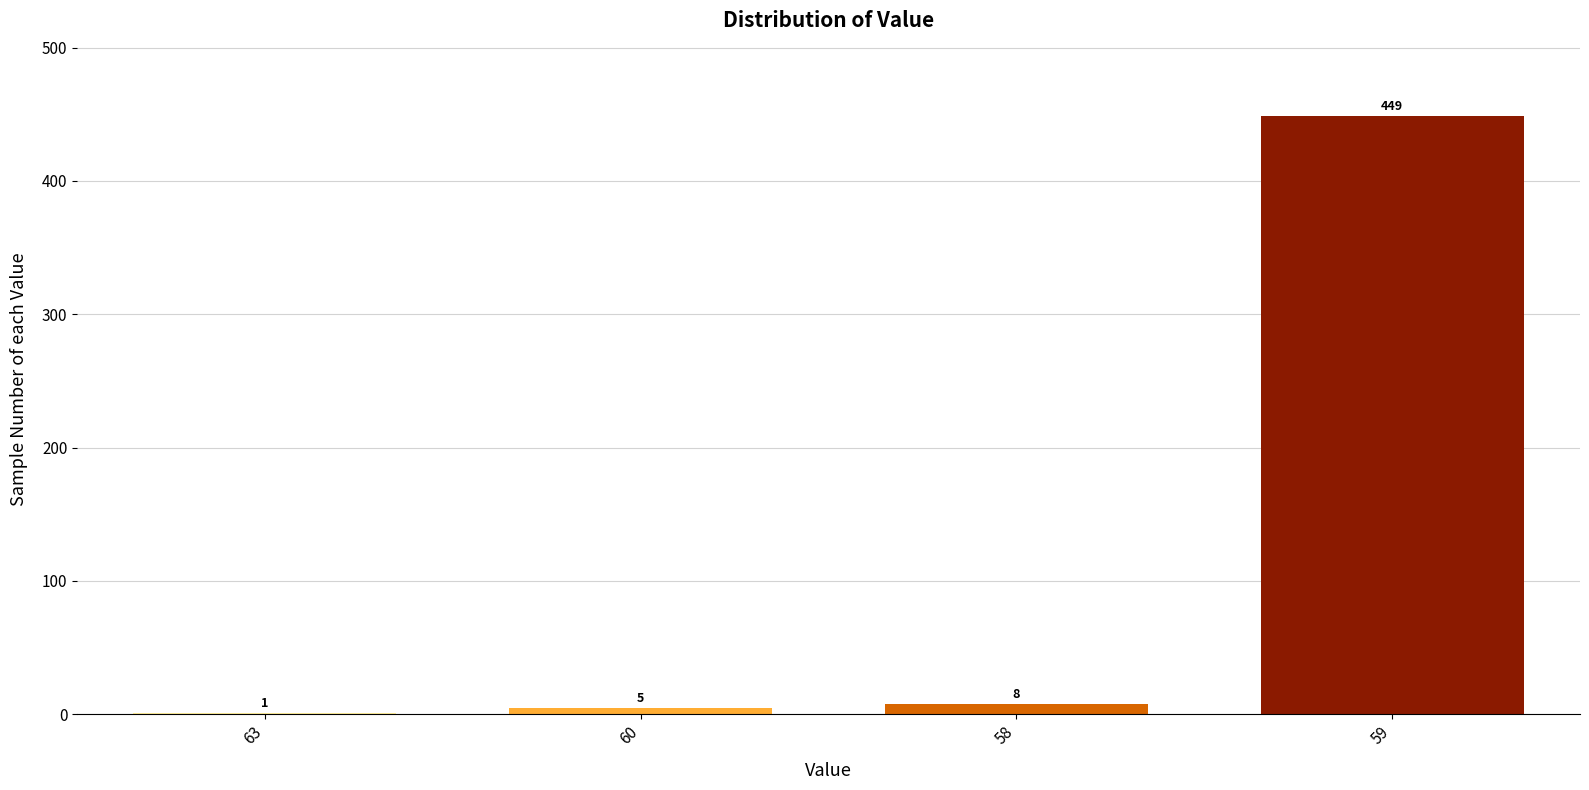

Reading left to right, what are all the values shown in this chart?

63=1	60=5	58=8	59=449